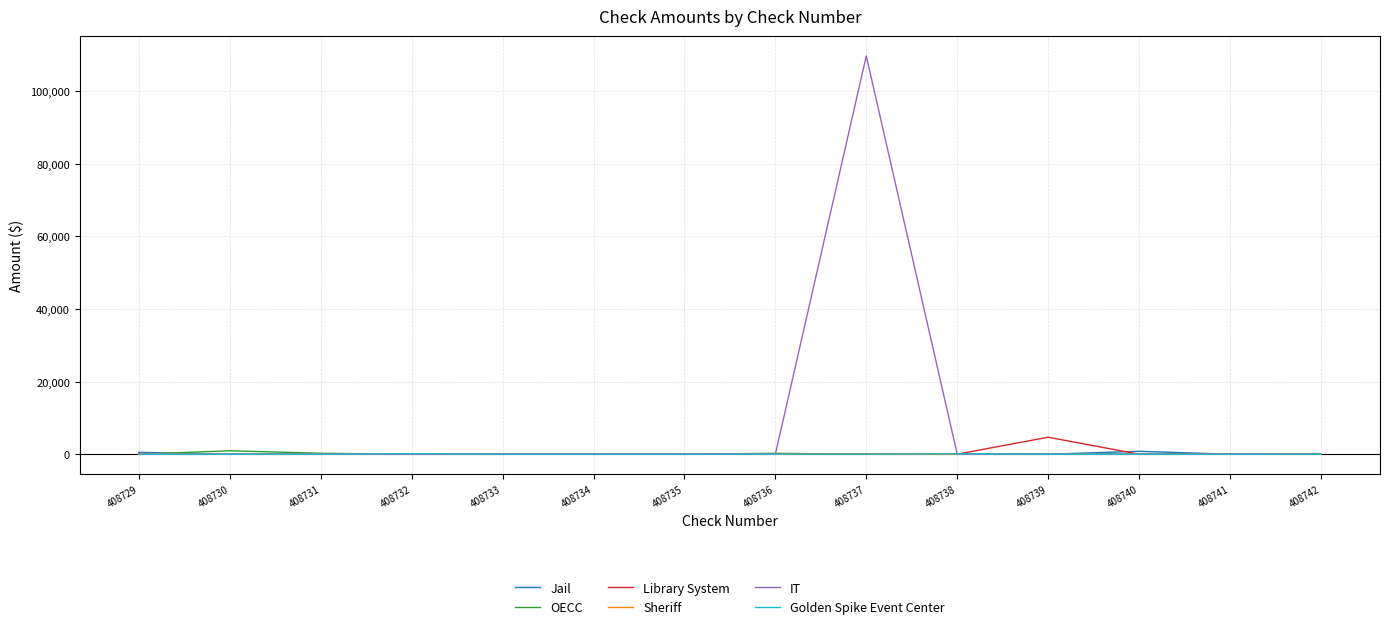

What is the greatest value displayed?

109738.8